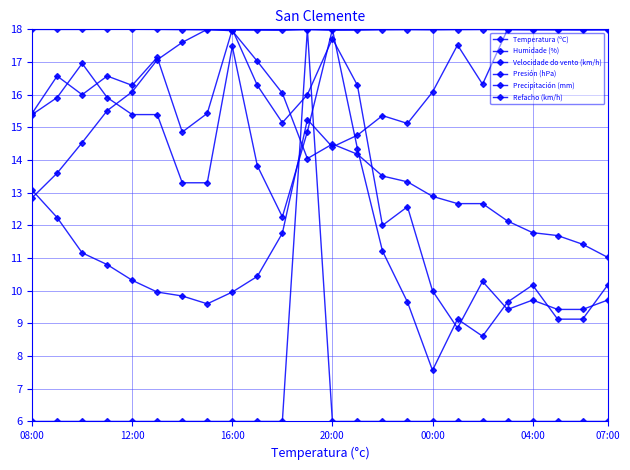

How many lines are shown in the chart?

6